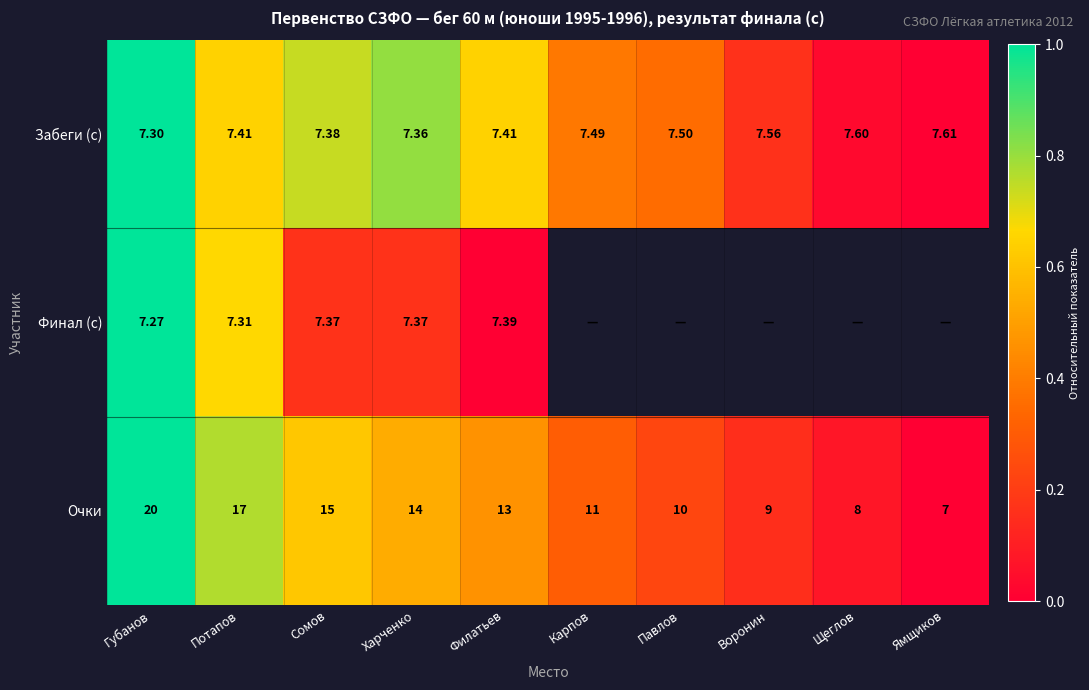

At Сомов, list the series in order from largest to smallest.

Очки, Забеги (с), Финал (с)